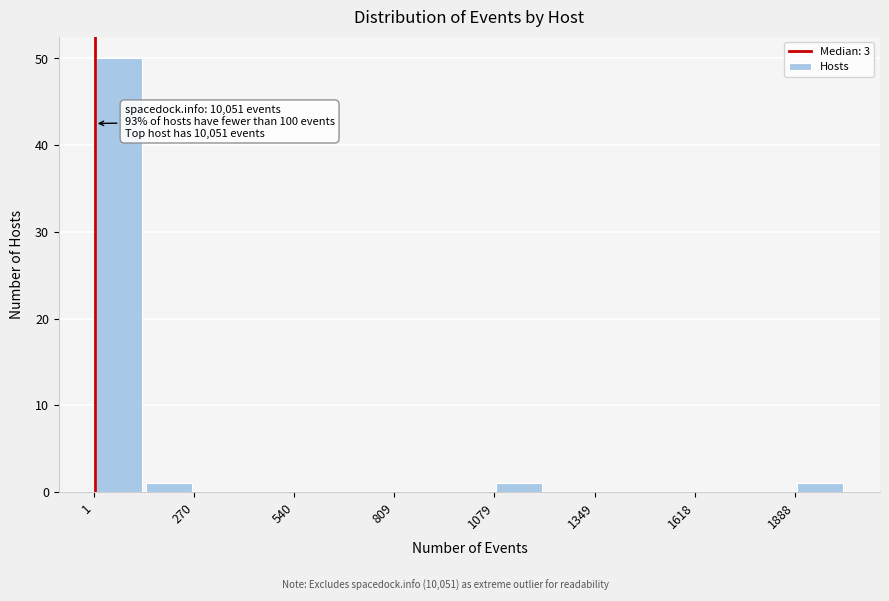

Around what value on the x-axis is the tallest bar? Give the approximate position of its centre, as read against the axis.

50